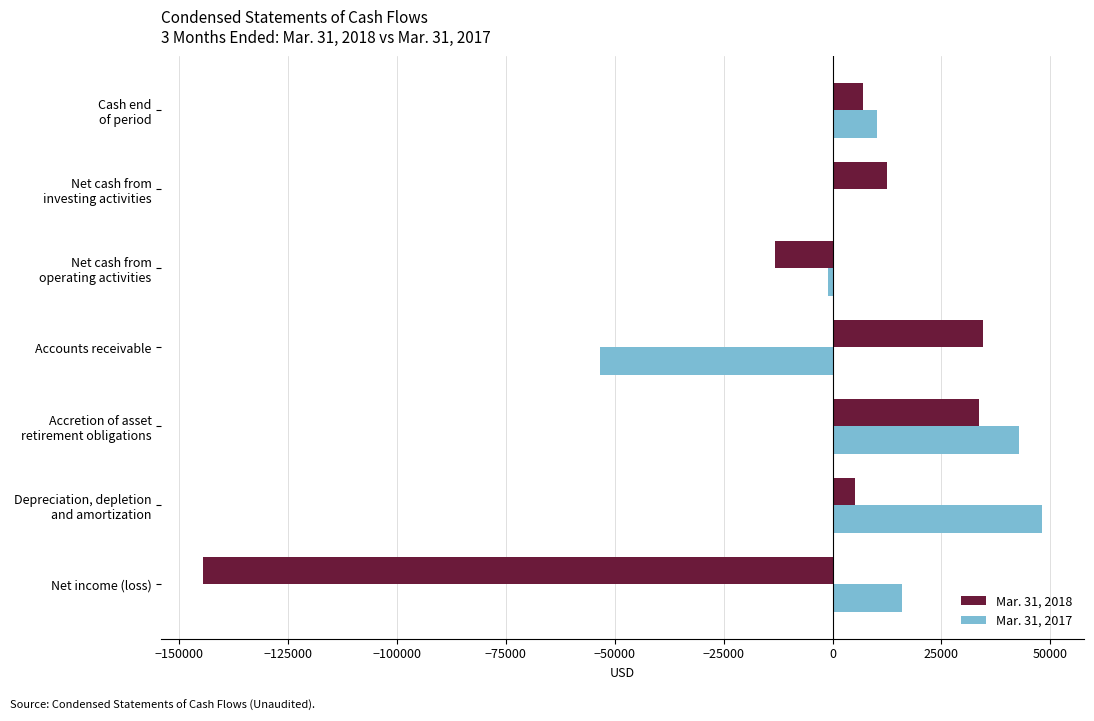

At which category is the sum across all series the highest?

Accretion of asset
retirement obligations